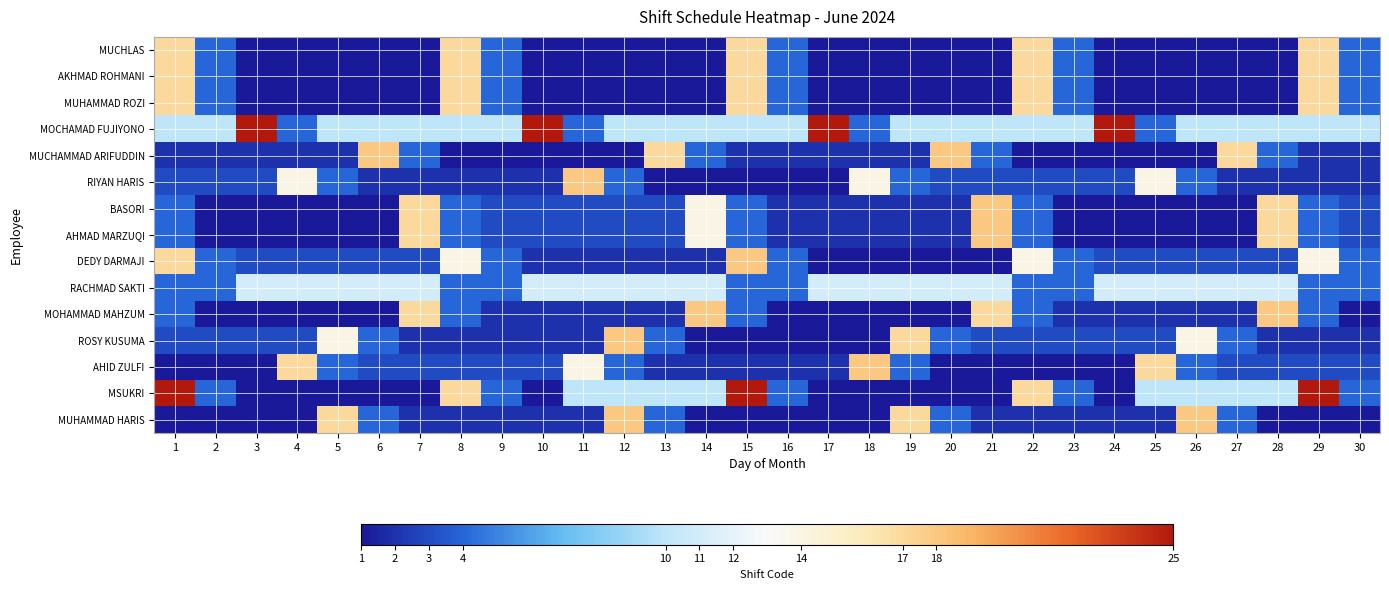

What is the total value across all series at 18?

61